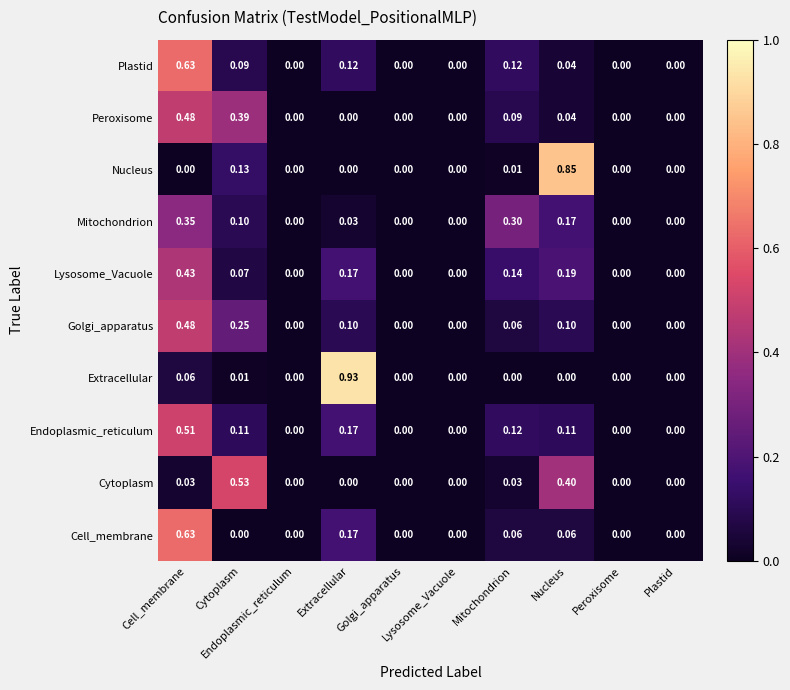

What is the maximum value shown in the chart?

0.9